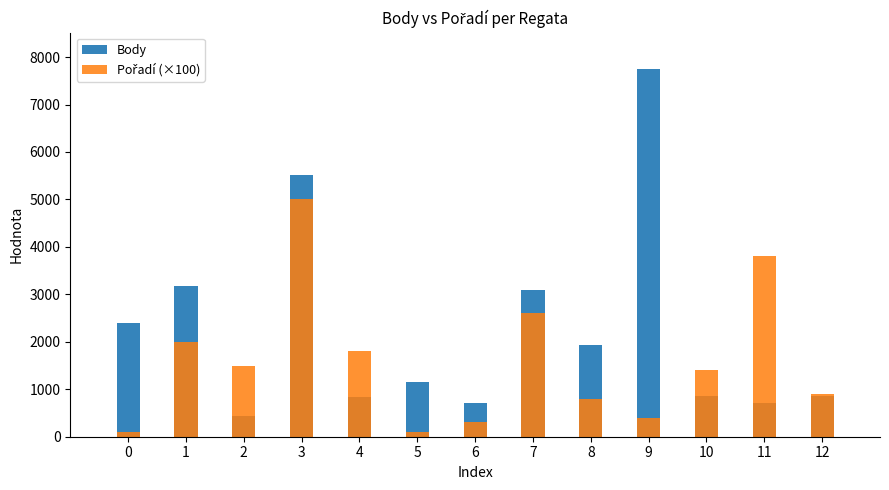

At how many categories does at least one series exceed 1681?

8